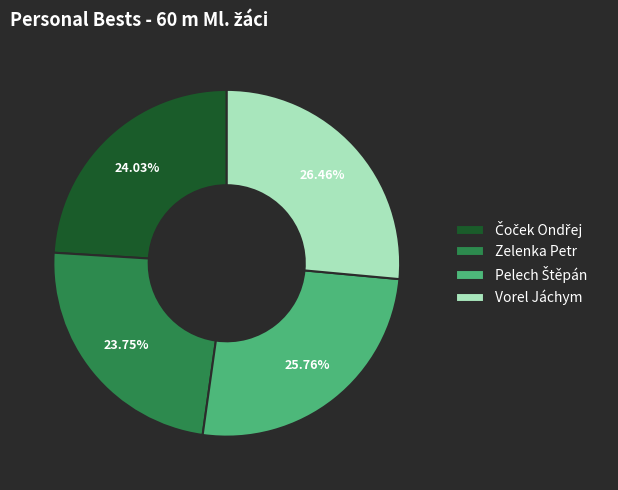

Count the number of slices in the pie.

4